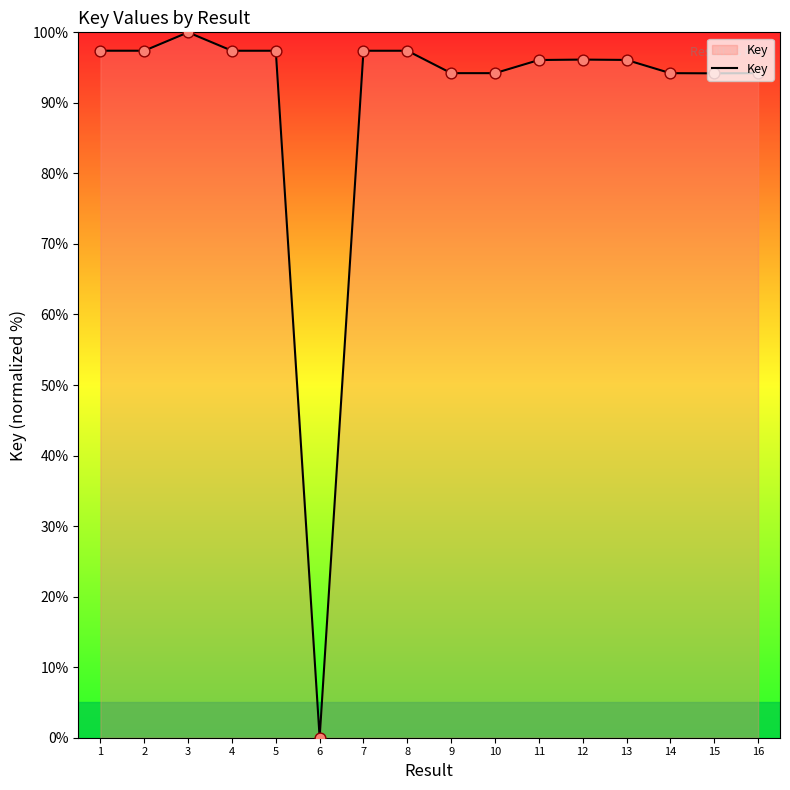

Approximately how many times larger is the value at 7 compared to 1?

1.0